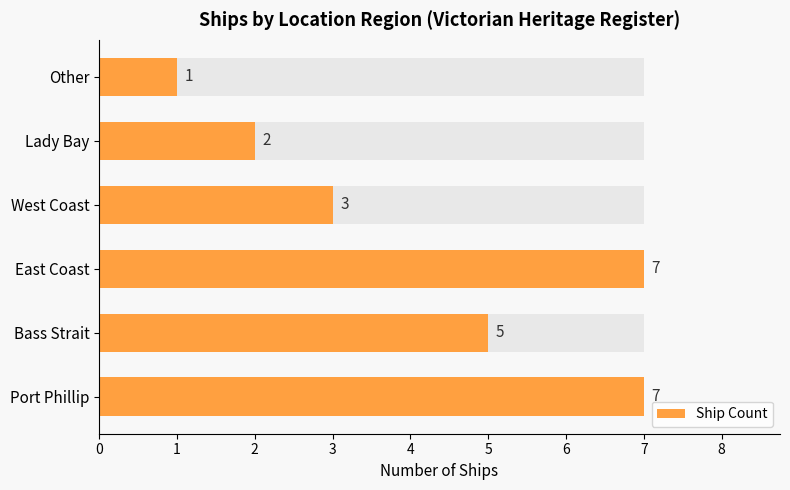

Is it true that the value at Lady Bay is 2?

True